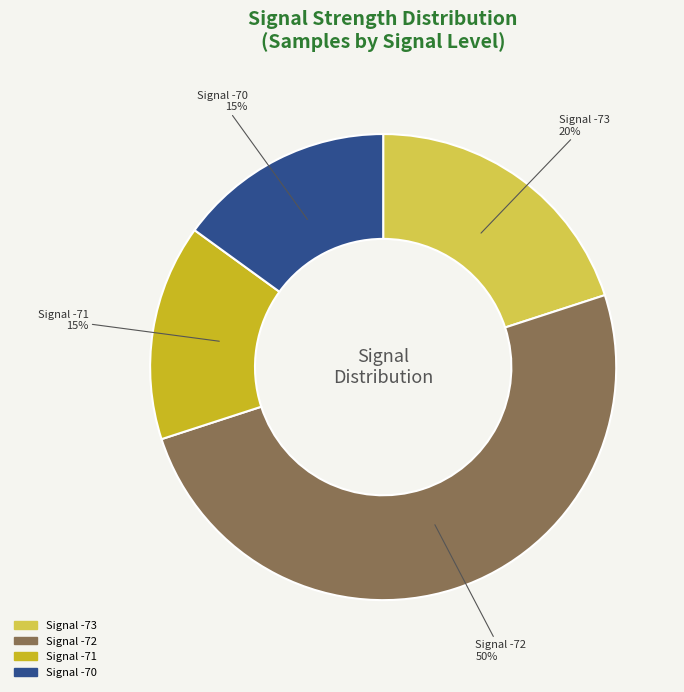

What percentage is the Signal -70 slice, to the nearest percent?

15%